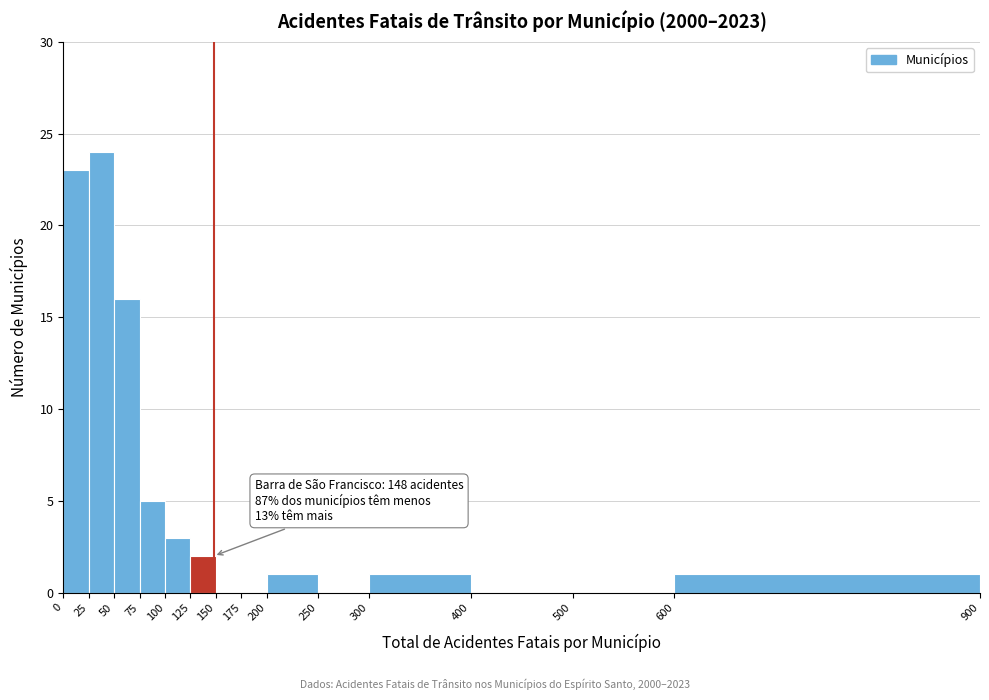

Over which range of the x-axis is the bar tallest?

25 to 50